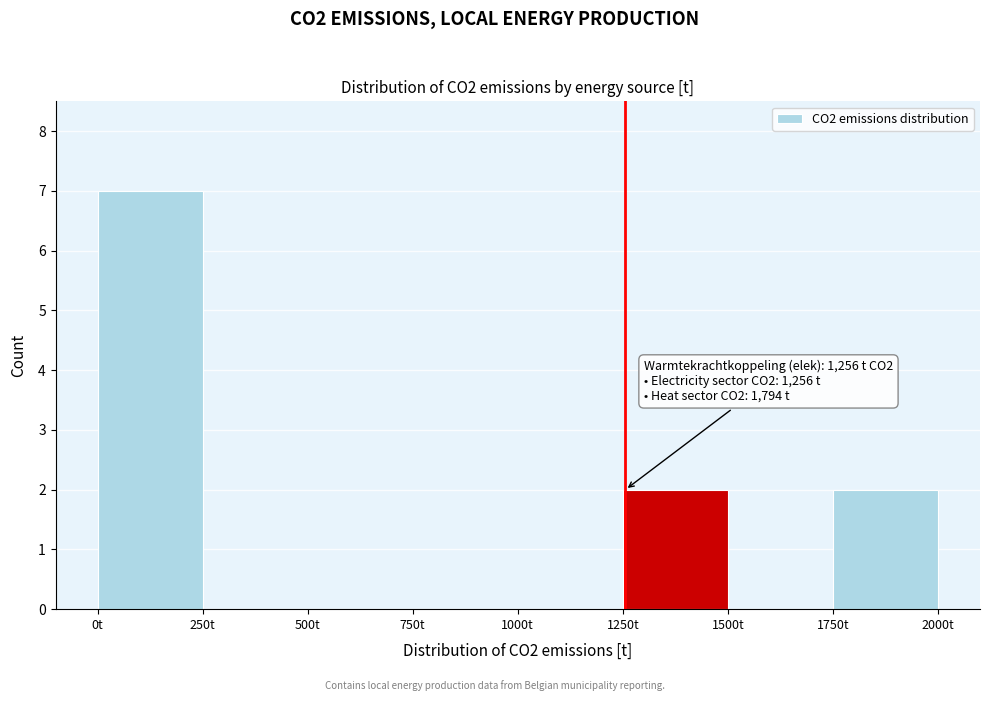

Which range on the x-axis has the tallest bar?

0 to 250